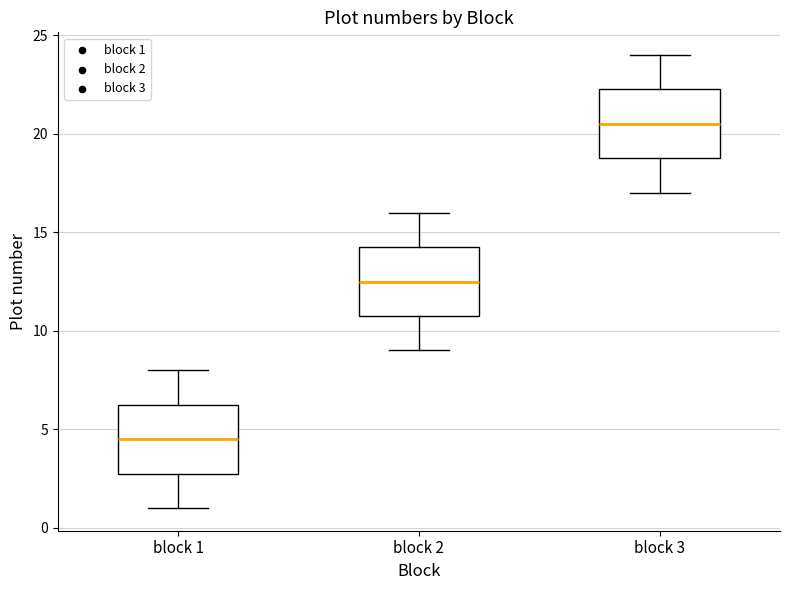

Where is the upper edge of the box for block 1 on the y-axis? The values are not printed on the chart, so give them approximately, as read against the axis.

6.5